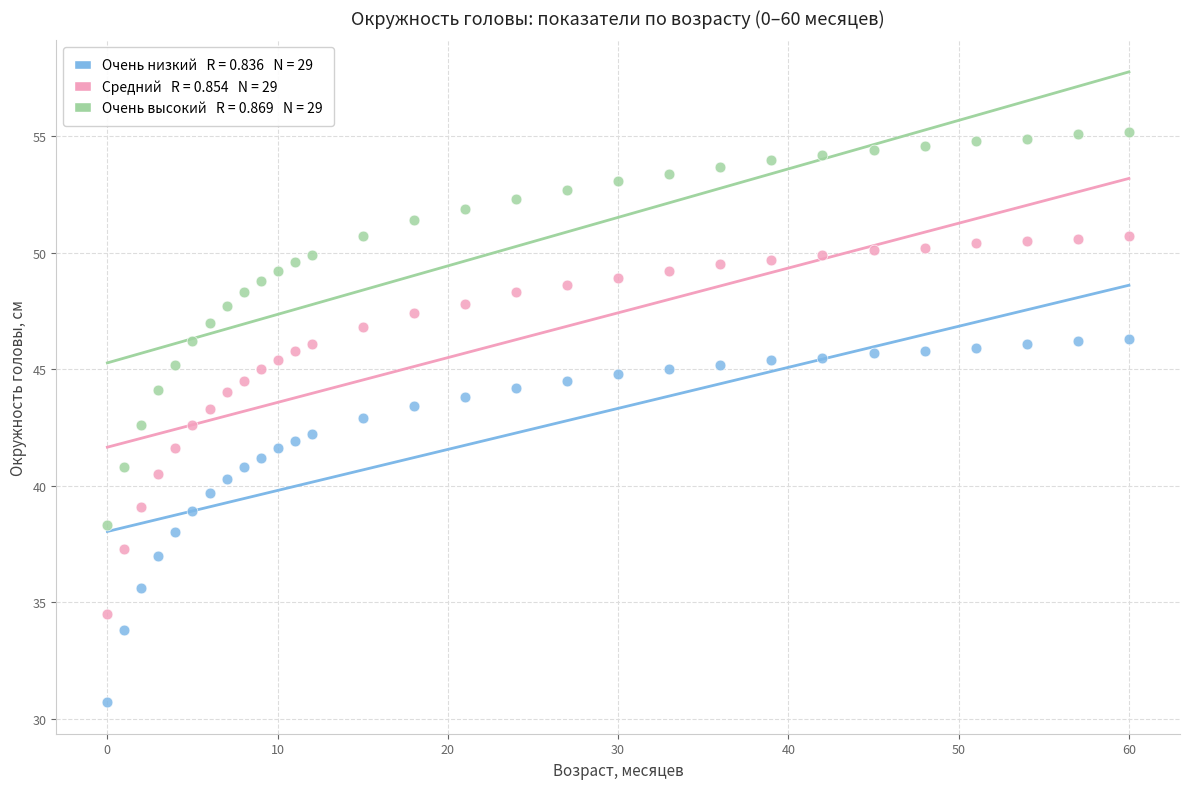

Across all data points, what is the range of Y values (max minus min)?

24.5